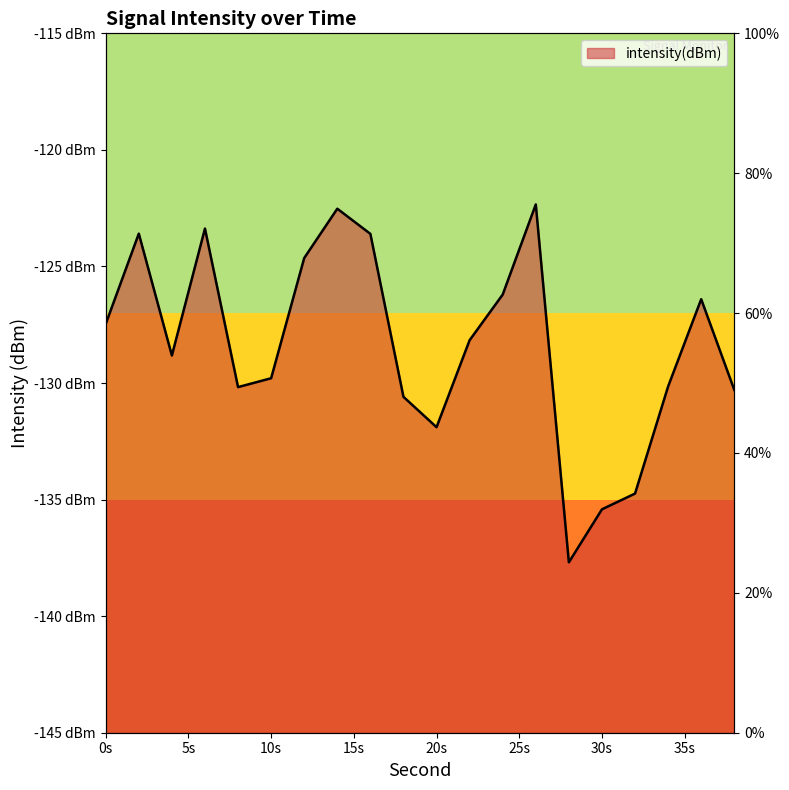

How many values are below -128?

11